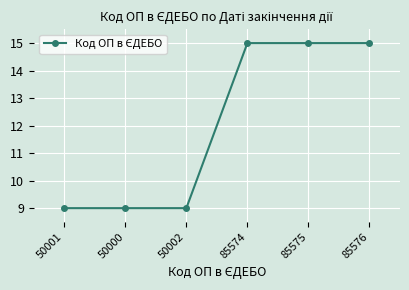

Is it true that the value at 50002 is 9.0?

True